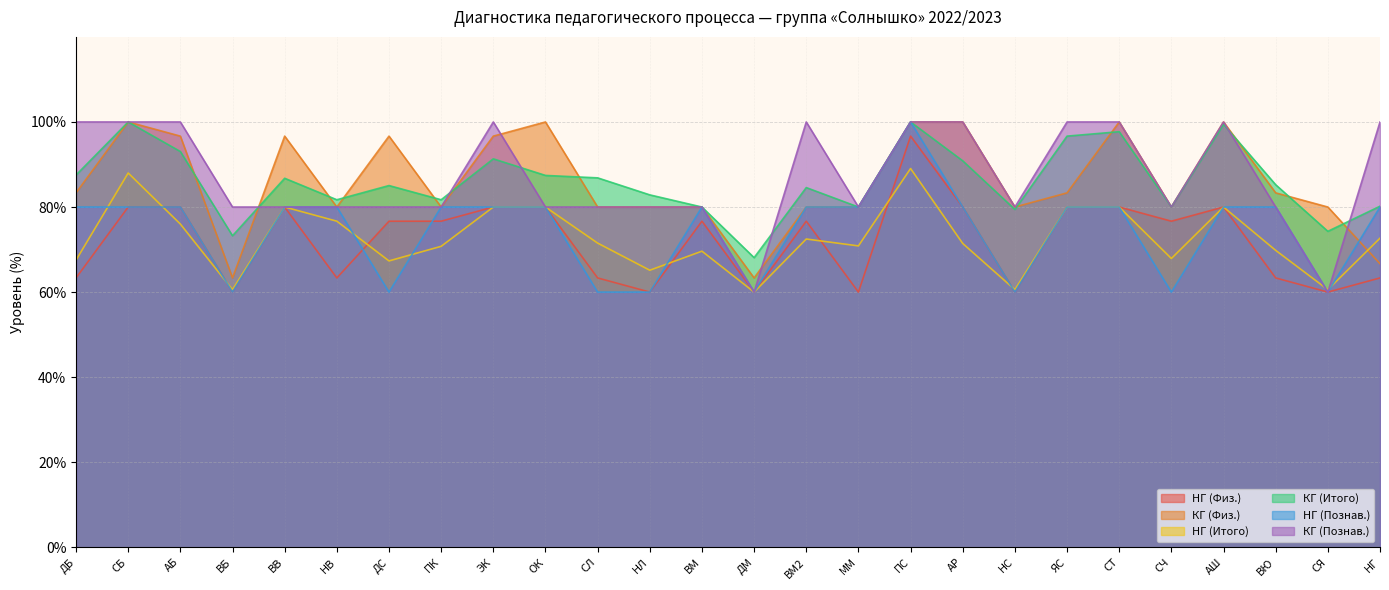

At which category does the chart reach its peak across all series?

СБ